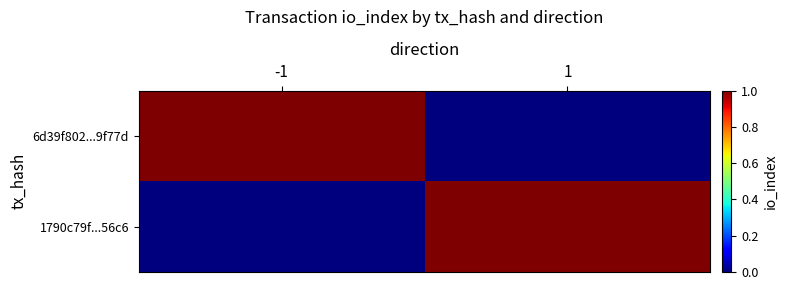

Which series has the widest spread of values?

6d39f802...9f77d